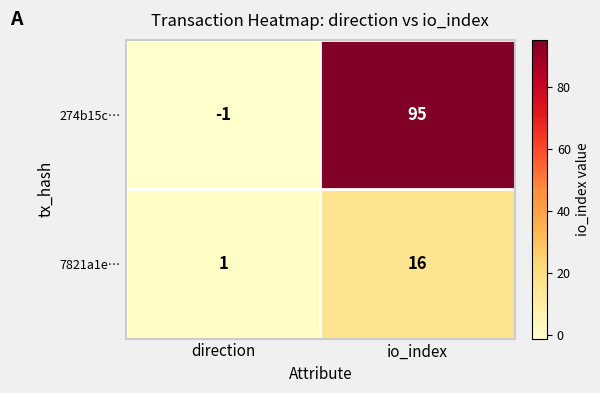

At which category is the sum across all series the highest?

io_index